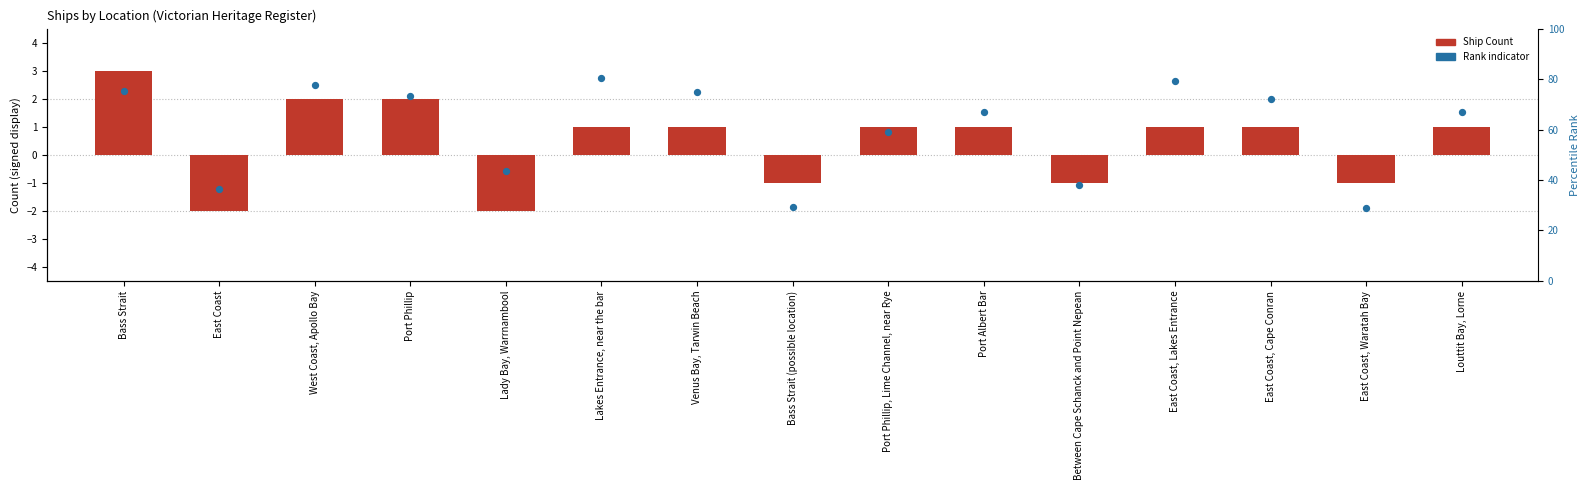

Which series reaches the minimum Y coordinate?

Ship Count